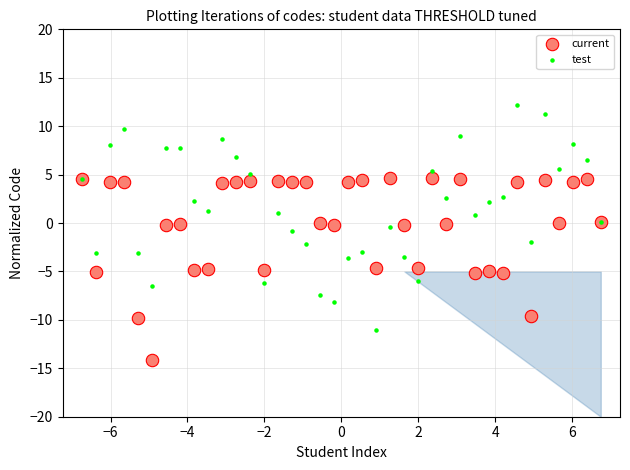

Which series reaches the minimum Y coordinate?

current